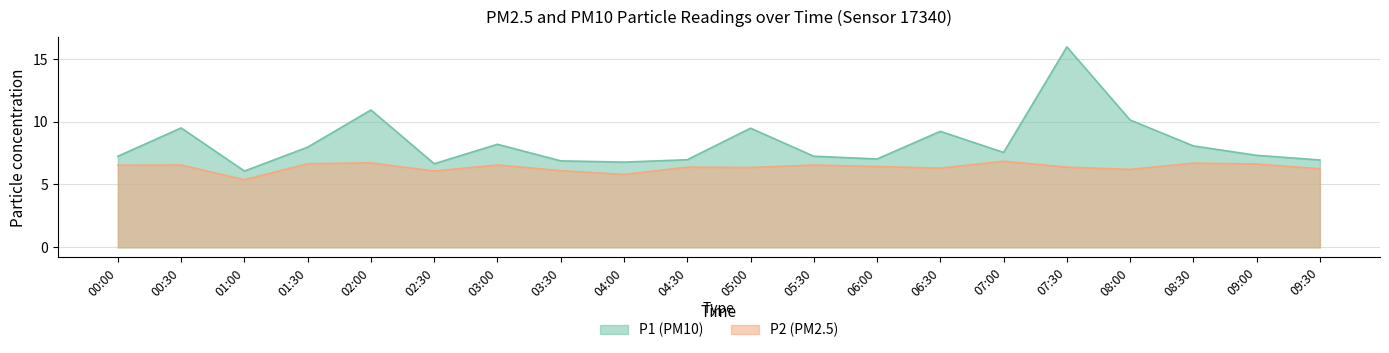

In P1, how many points are higher than both neighbors (excluding endpoints)?

6